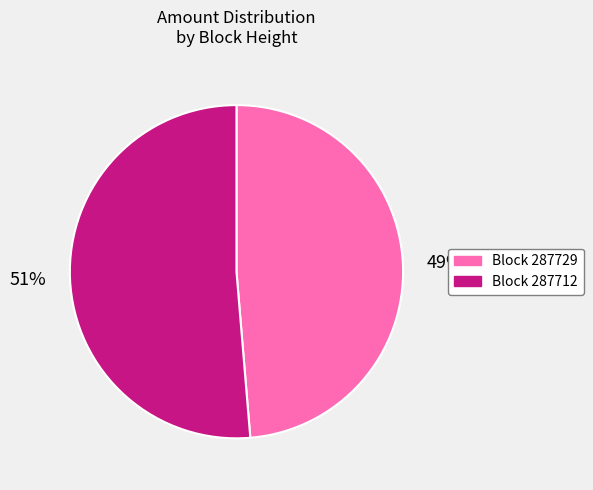

Does any single category account for the majority?

Yes